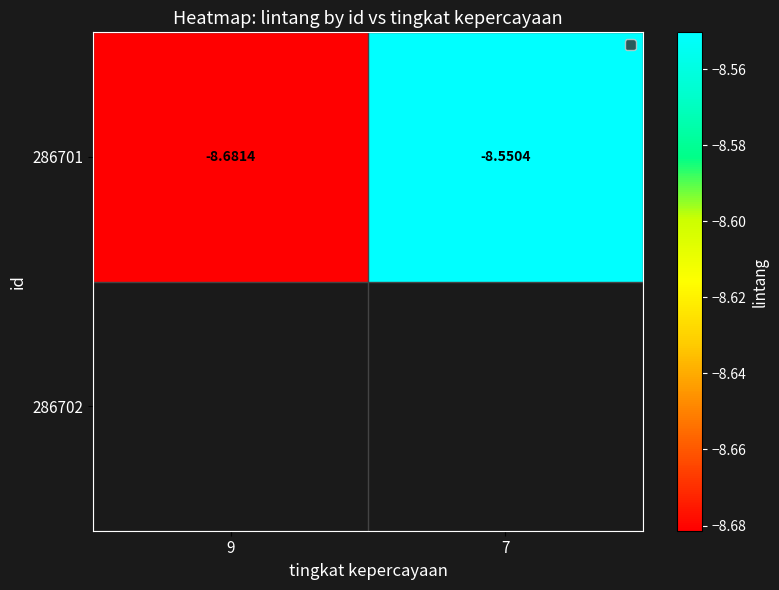

List the labels in order of value, largest first.

7, 9